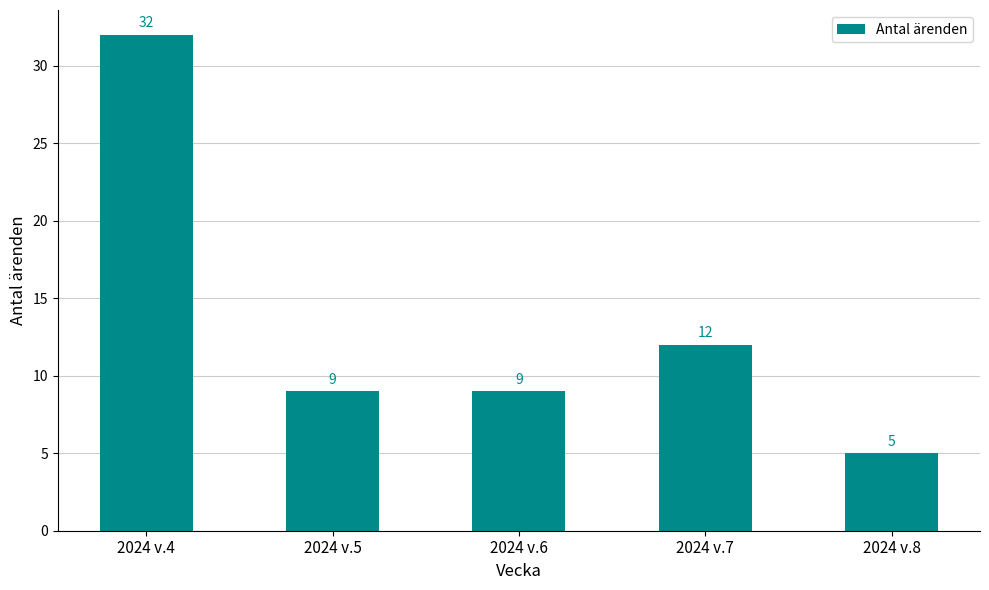

What is the difference between the values at 2024 v.6 and 2024 v.7?

3